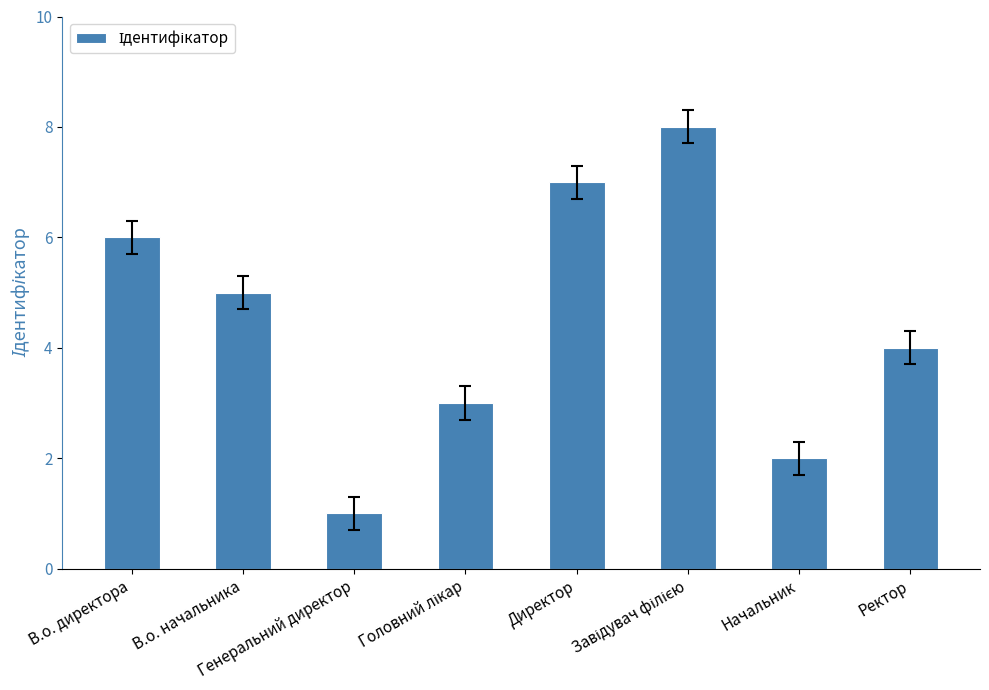

What is the label of the 2nd bar from the left?

В.о. начальника